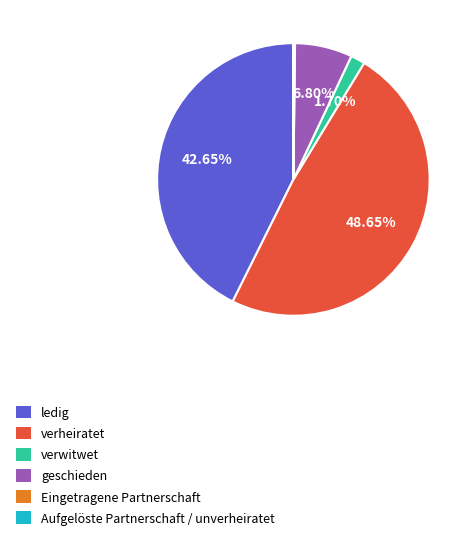

Is verwitwet the majority of the pie?

No